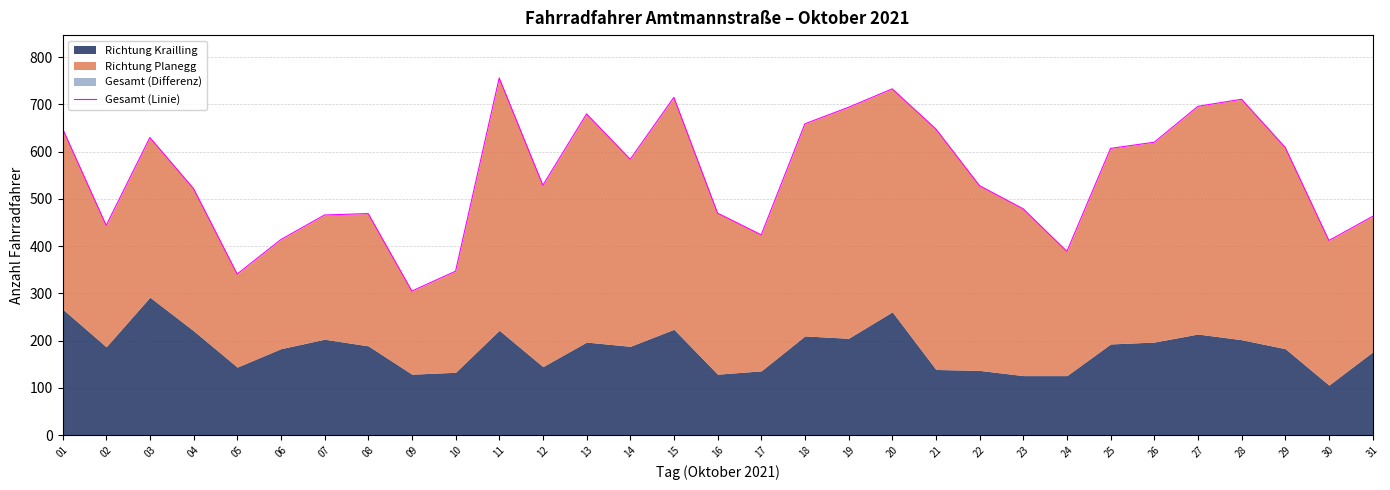

How many data points does each series have?

31